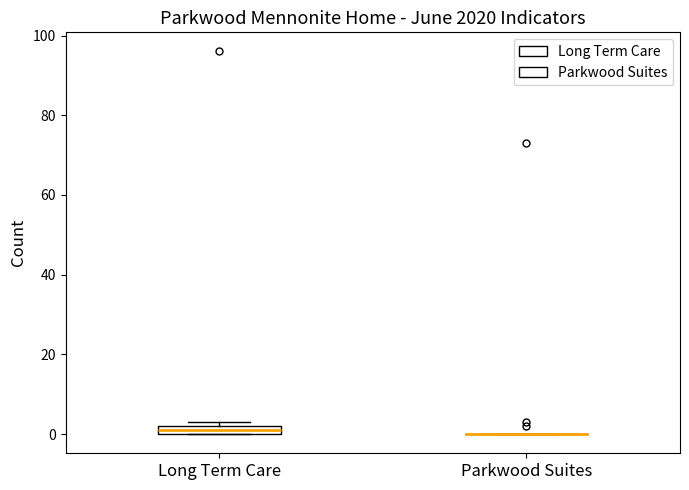

Comparing the boxes themselves (not the whiskers), which one is the tallest?

Long Term Care